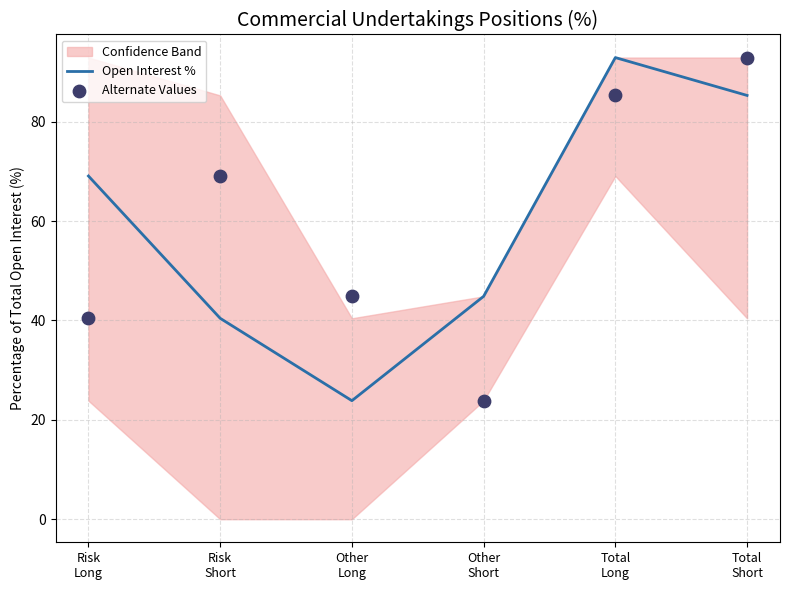

At which category is the sum across all series the highest?

Total
Long